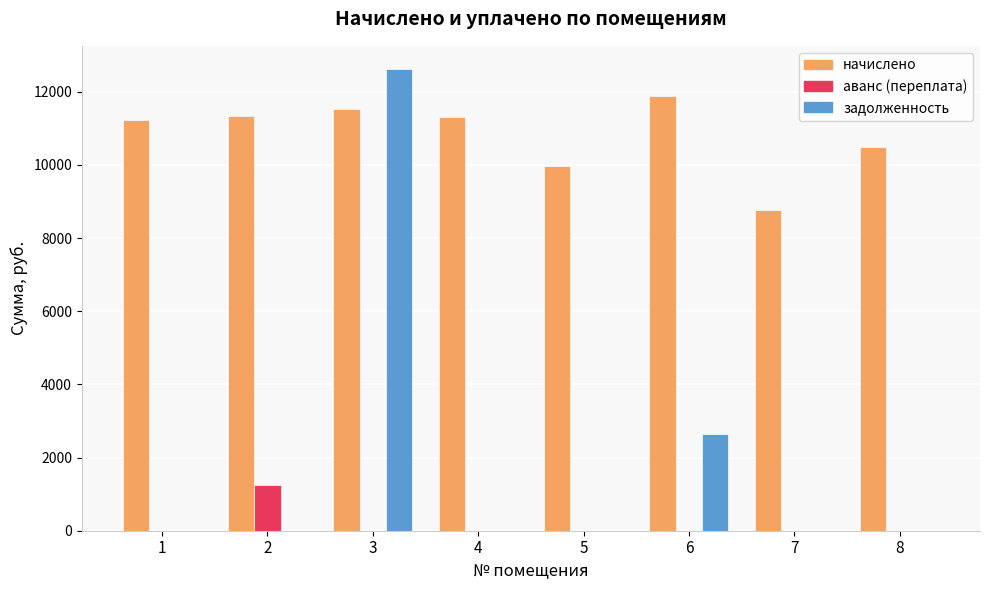

What is the sum of the начислено values at 8 and 6?

22380.8